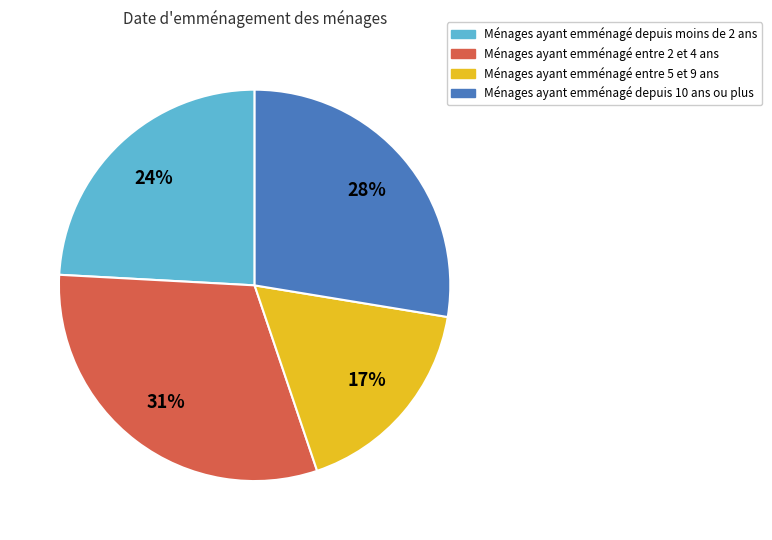

Is the sum of Ménages ayant emménagé entre 5 et 9 ans and Ménages ayant emménagé depuis moins de 2 ans greater than half?

No